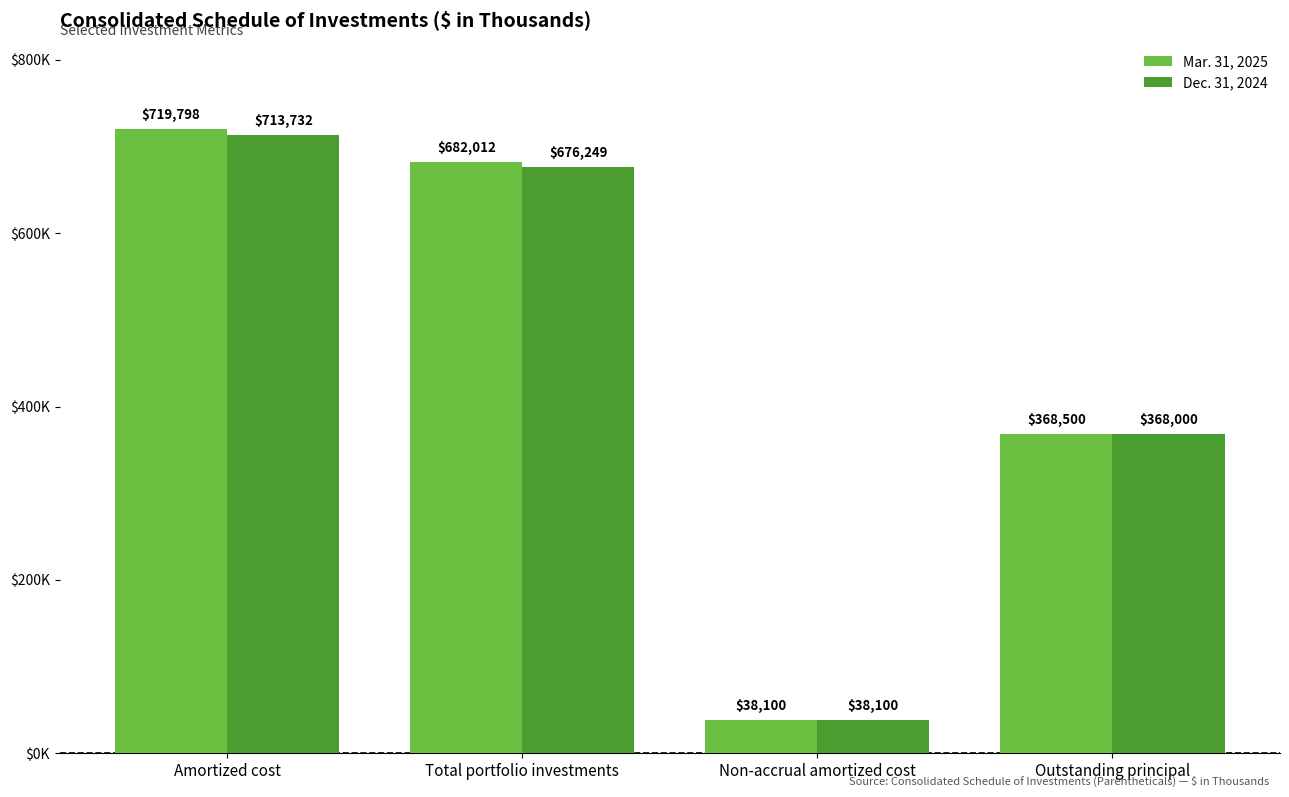

What are all the series names shown in the legend?

Mar. 31, 2025, Dec. 31, 2024